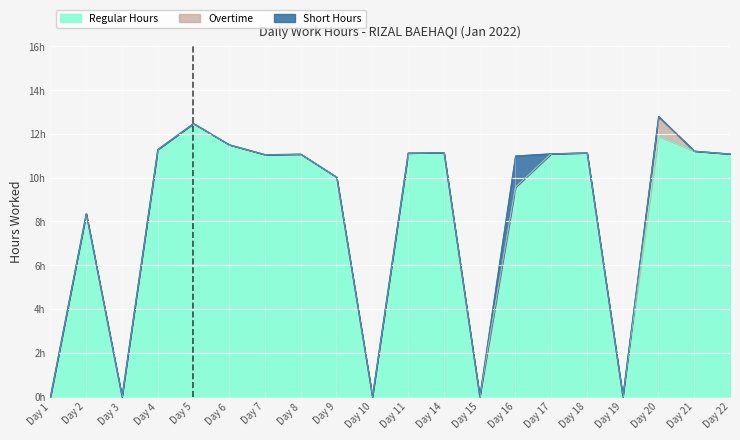

True or false: Overtime and Regular Hours cross at least once.

False